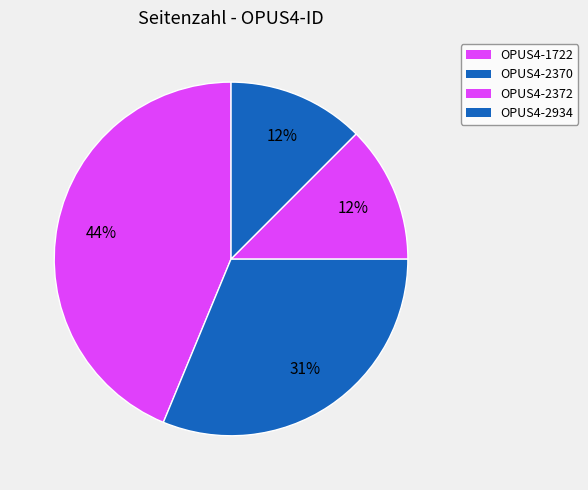

To the nearest percent, what is the difference between the largest and smallest slice percentages?

31%